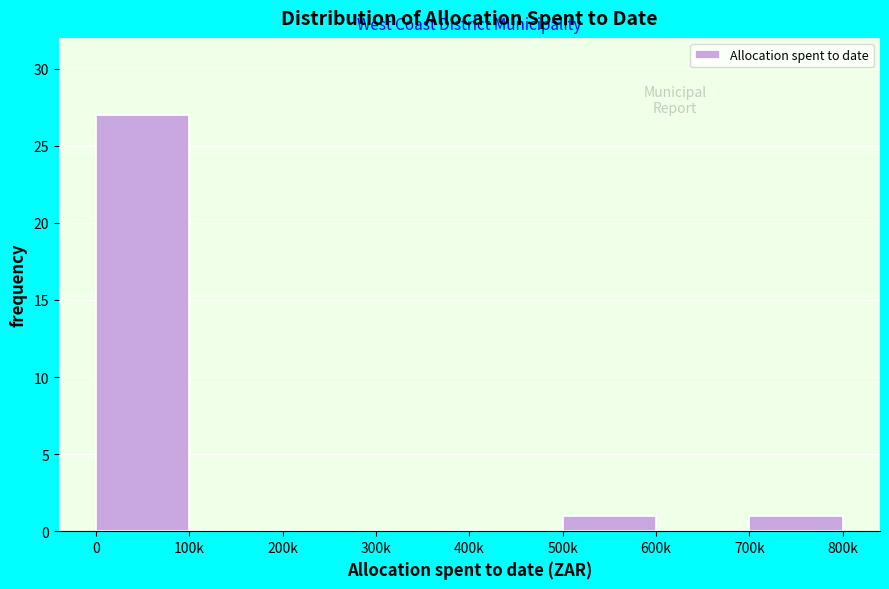

Reading left to right, list all the values displayed in this chart.

0=27	100k=0	200k=0	300k=0	400k=0	500k=1	600k=0	700k=1